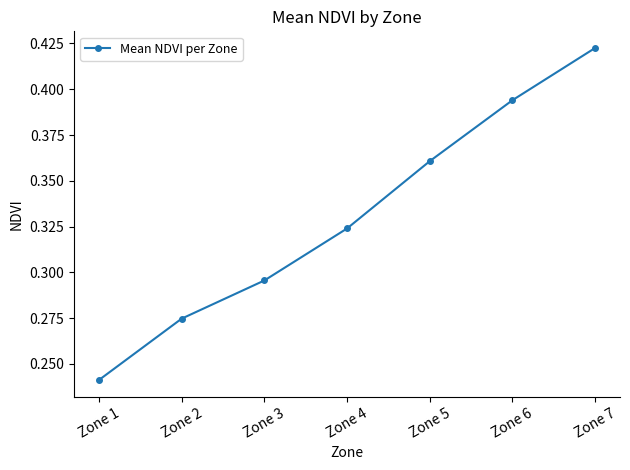

Rank the categories by value from highest to lowest.

Zone 7, Zone 6, Zone 5, Zone 4, Zone 3, Zone 2, Zone 1